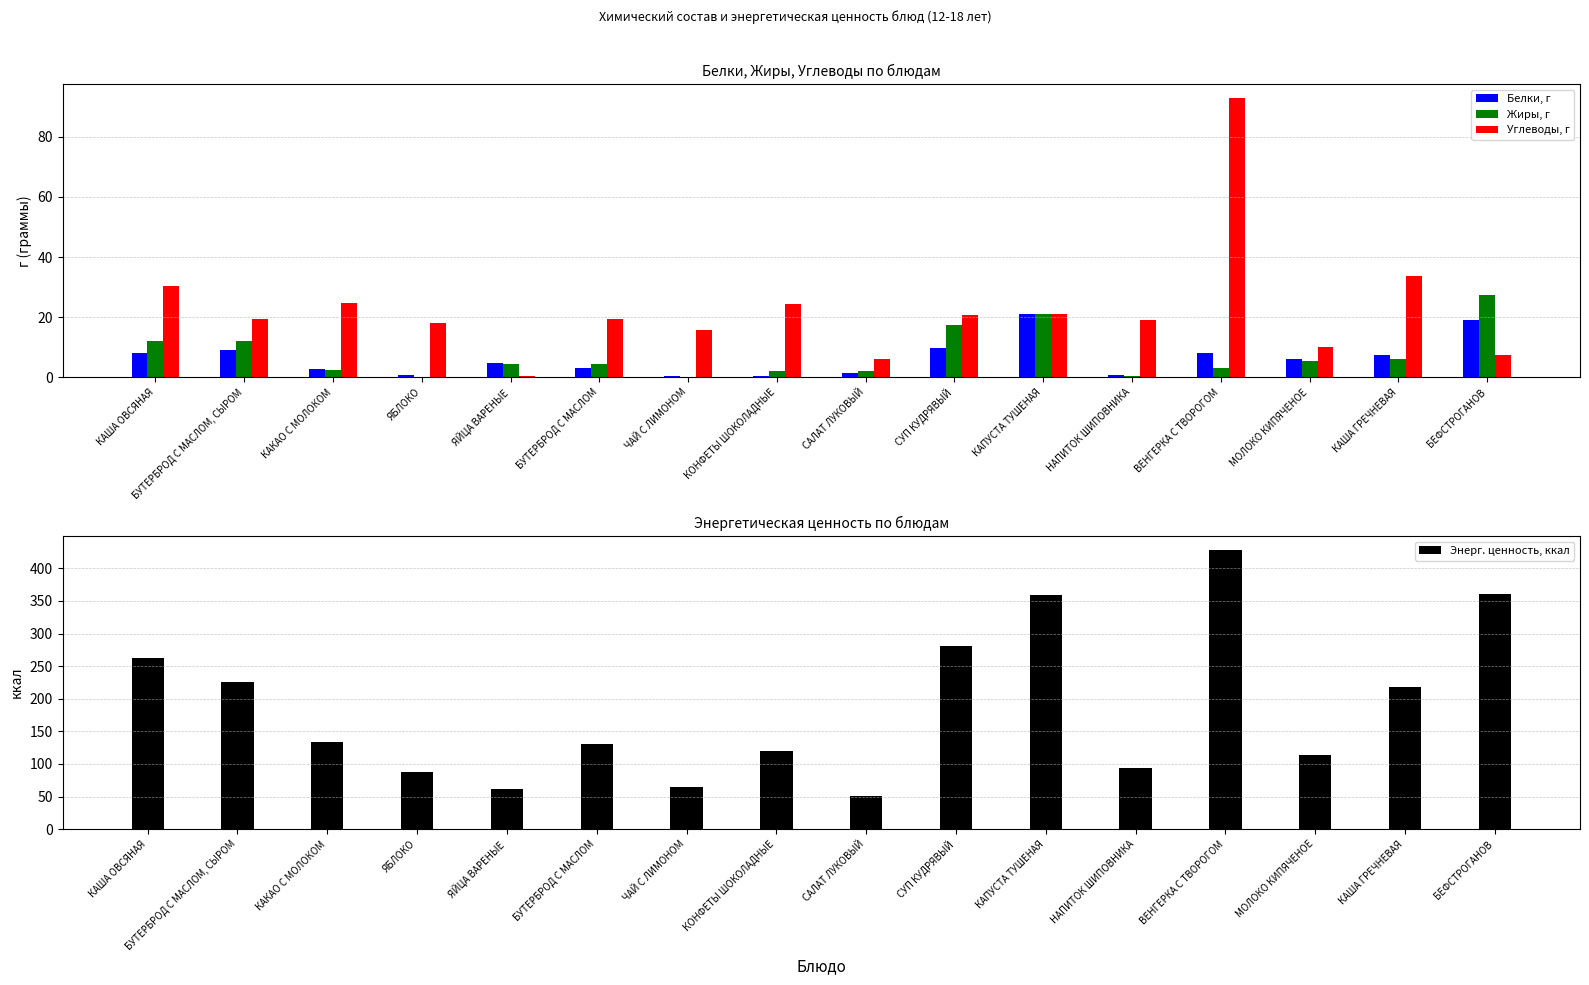

Where does the Энерг. ценность, ккал series first go above 134?

КАША ОВСЯНАЯ